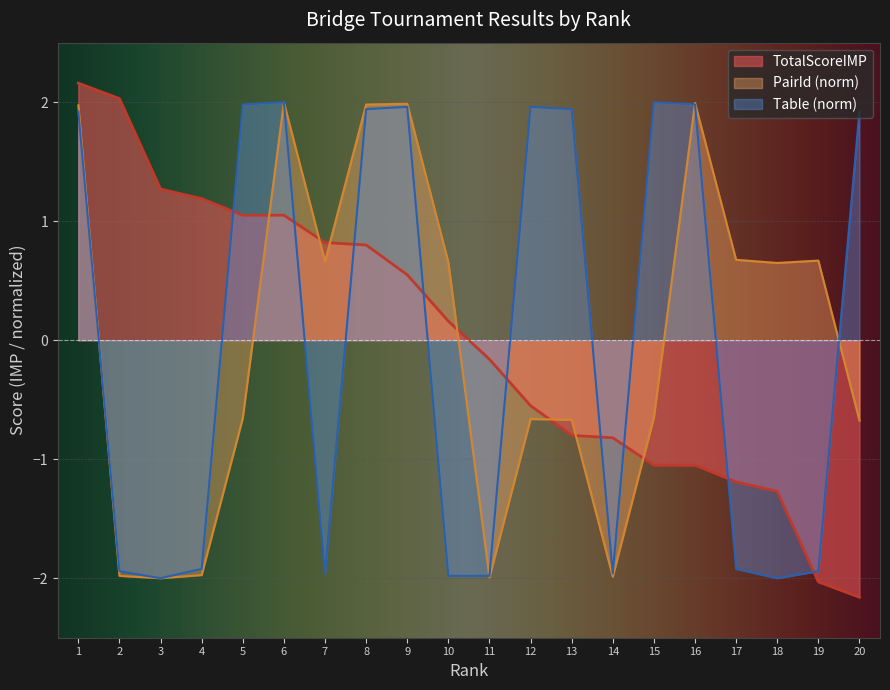

At which label does Table_norm first exceed 1?

1